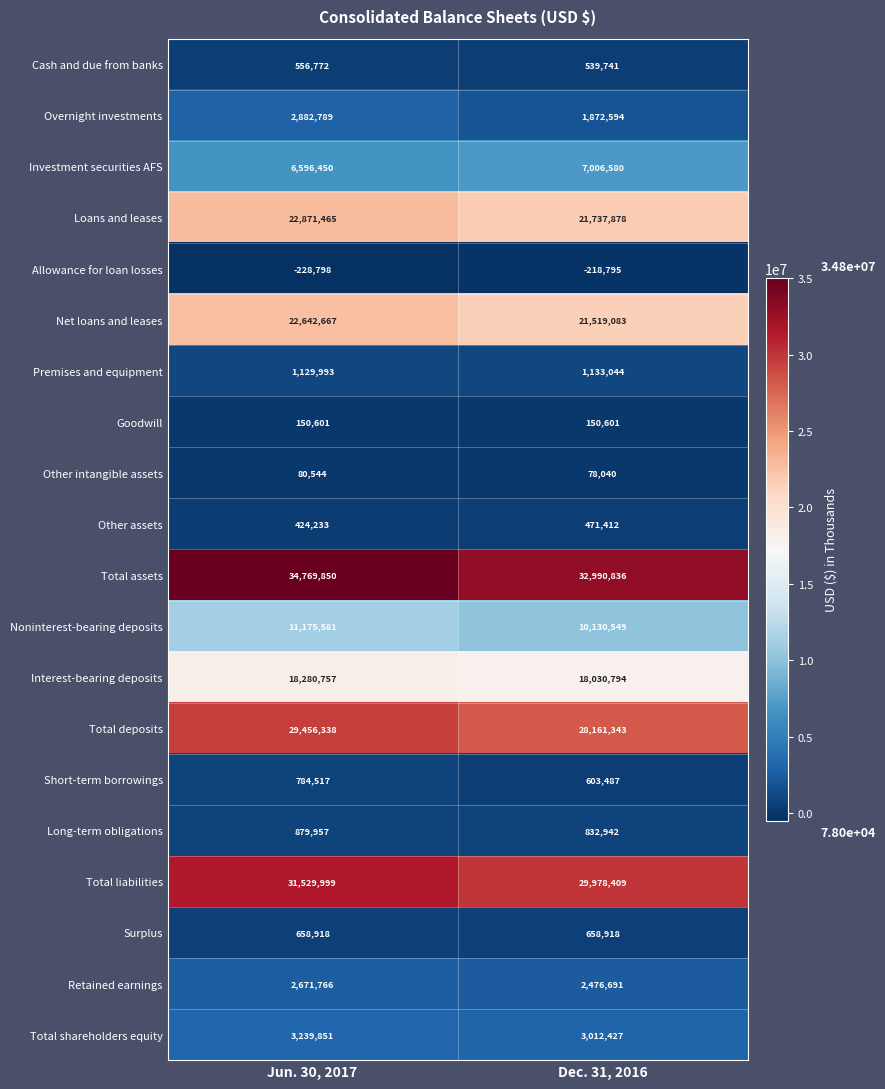

Rank the series at Dec. 31, 2016 from highest to lowest value.

Total assets, Total liabilities, Total deposits, Loans and leases, Net loans and leases, Interest-bearing deposits, Noninterest-bearing deposits, Investment securities AFS, Total shareholders equity, Retained earnings, Overnight investments, Premises and equipment, Long-term obligations, Surplus, Short-term borrowings, Cash and due from banks, Other assets, Goodwill, Other intangible assets, Allowance for loan losses